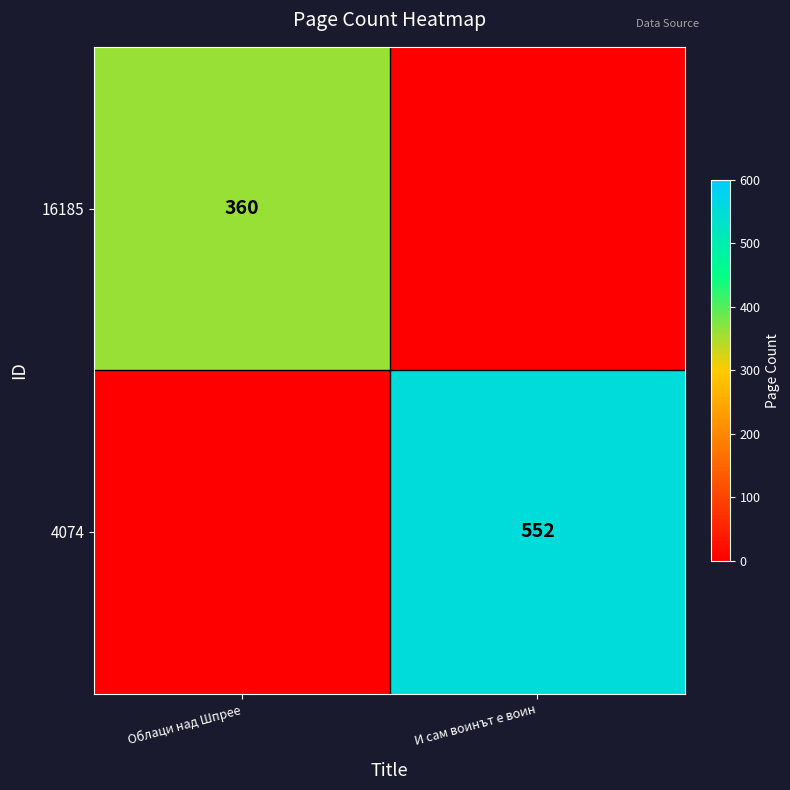

The value of 4074 at И сам воинът е воин is 807. True or false?

False